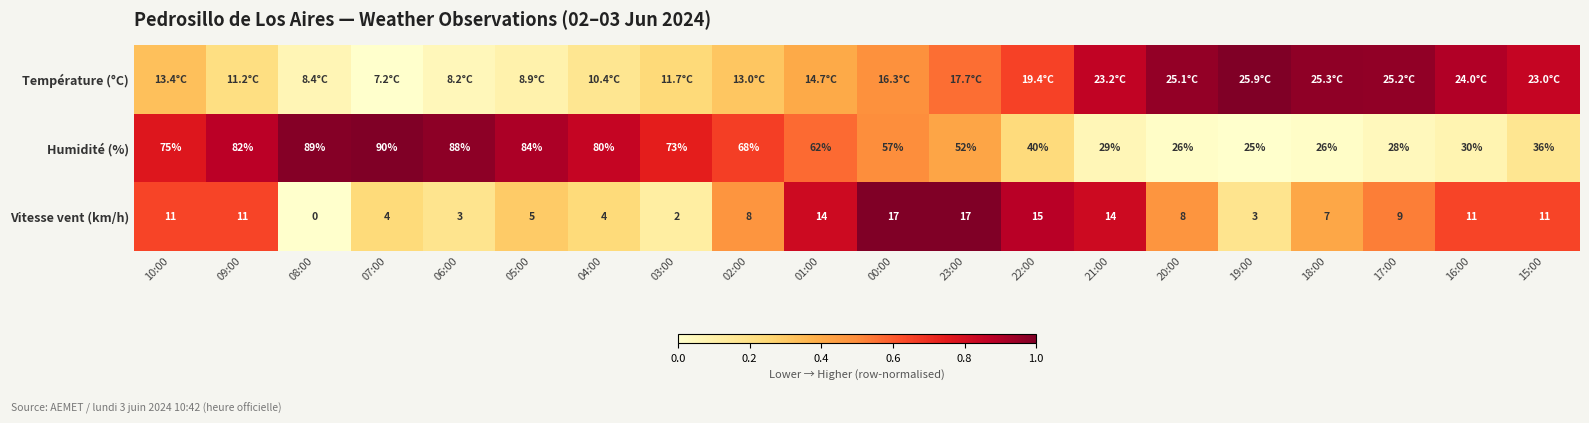

The Température (°C) series shows 0.1 at 05:00. True or false?

False